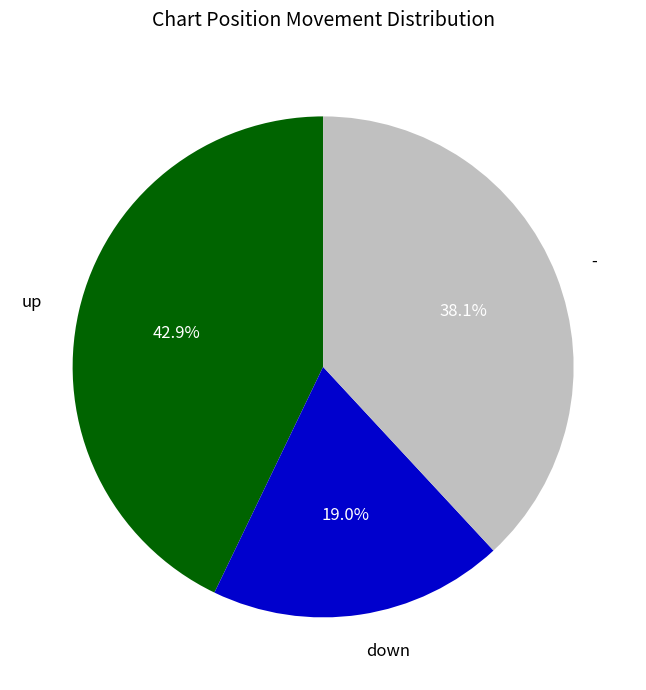

Does any single category account for the majority?

No